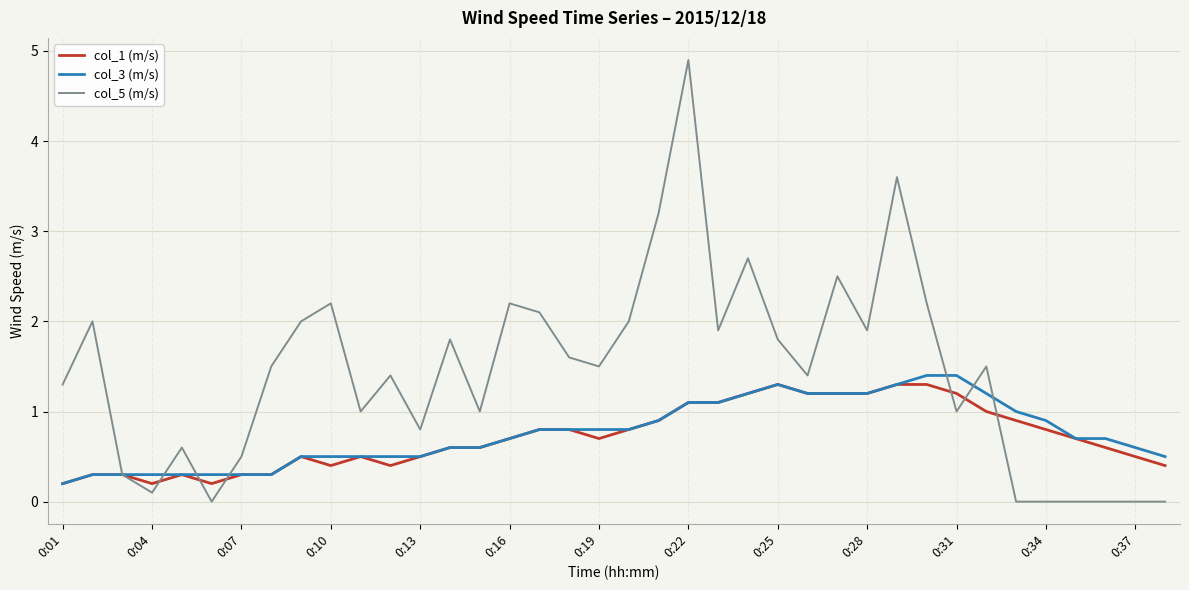

Which series has the largest range (max minus min)?

col_5 (m/s)